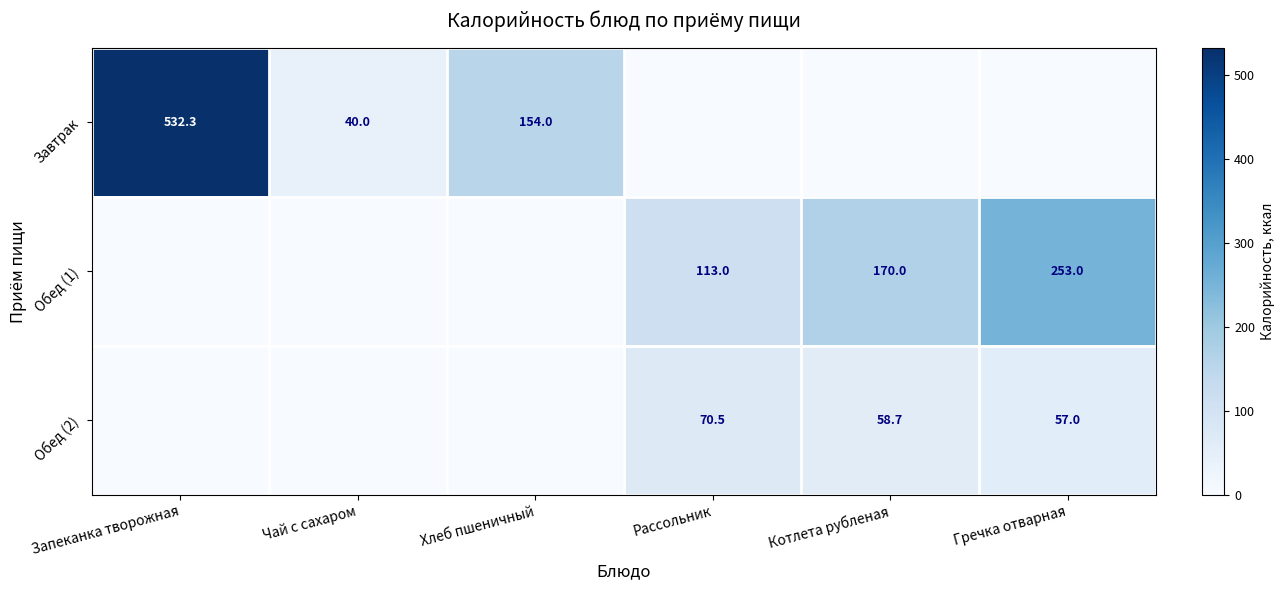

The Обед (1) series shows 155.8 at Рассольник. True or false?

False